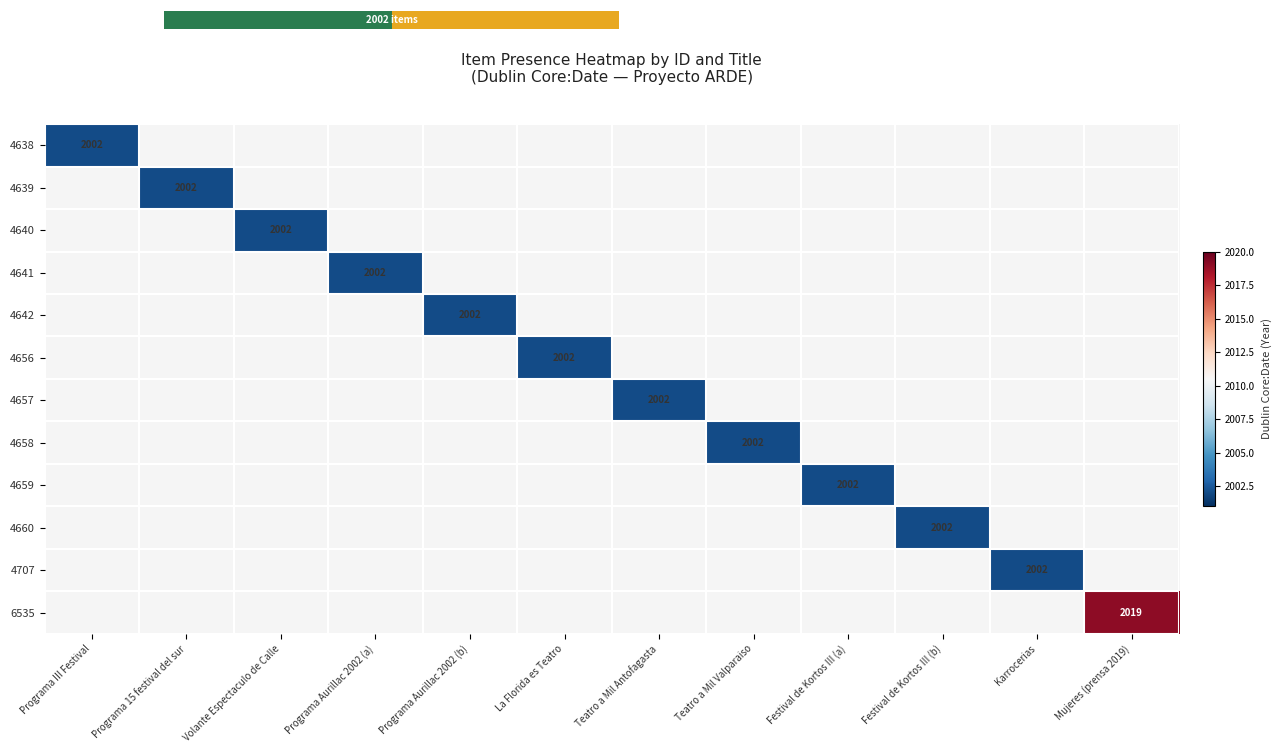

How many positive values does the 4639 series have?

1